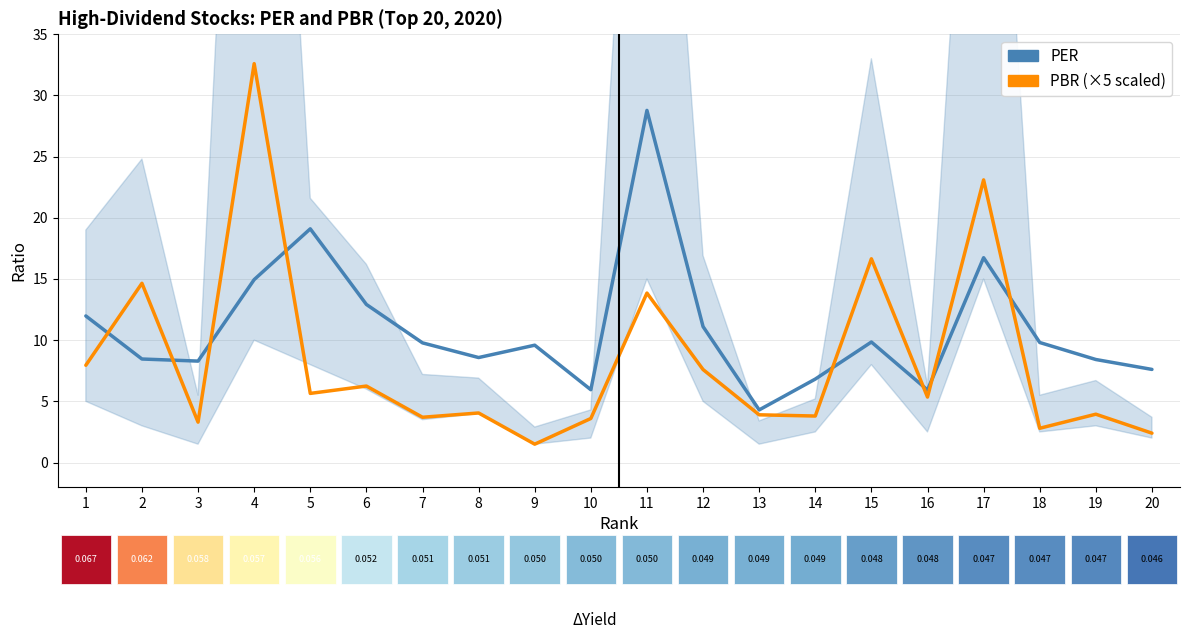

How many distinct data groups are displayed?

2